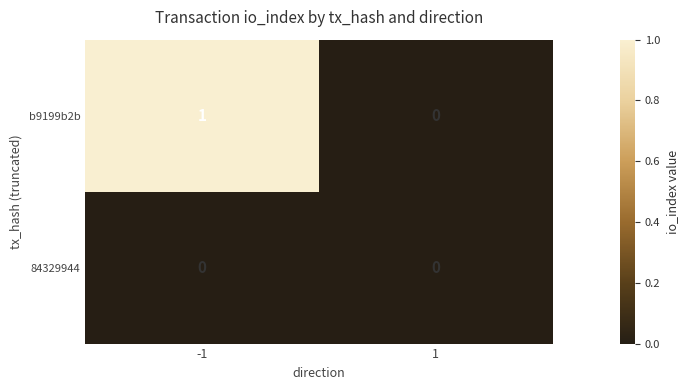

Rank the series by their average value, from lowest to highest.

84329944, b9199b2b